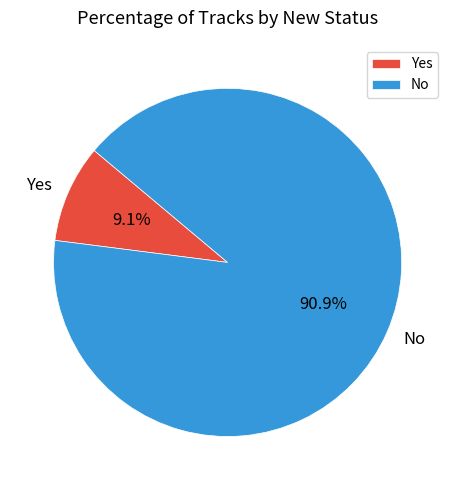

Which has a higher value, Yes or No?

No